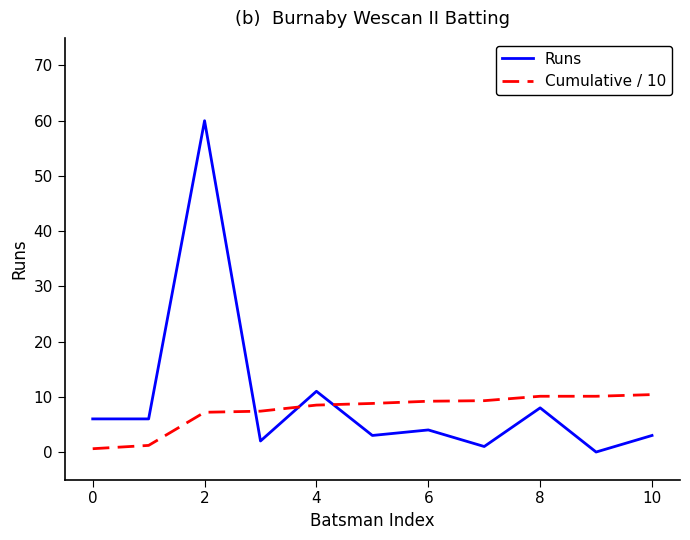

Rank the series by their average value, from lowest to highest.

Cumulative / 10, Runs